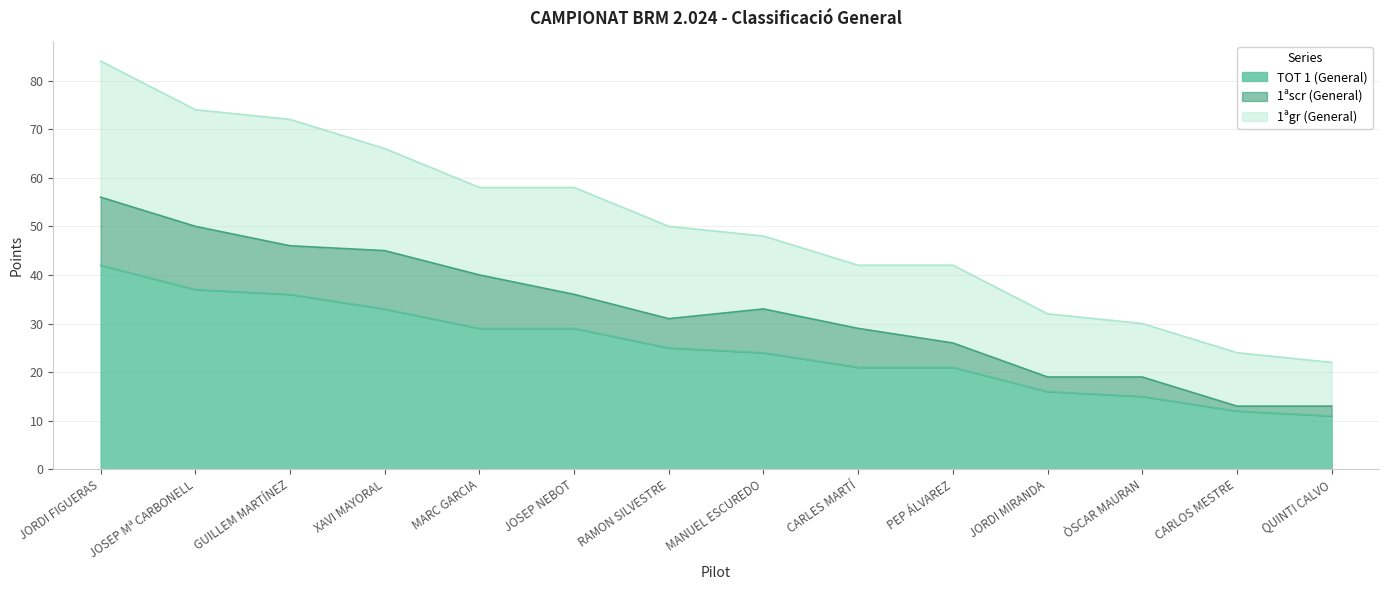

List the labels in order of 1ªscr (General) value, smallest first.

CARLOS MESTRE, QUINTI CALVO, JORDI MIRANDA, ÒSCAR MAURAN, PEP ÁLVAREZ, RAMON SILVESTRE, JOSEP NEBOT, CARLES MARTÍ, MANUEL ESCUREDO, GUILLEM MARTÍNEZ, MARC GARCIA, XAVI MAYORAL, JOSEP Mª CARBONELL, JORDI FIGUERAS